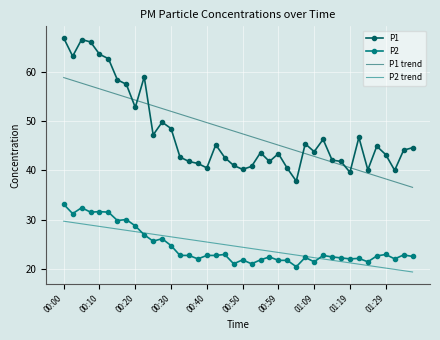

Which series has the largest range (max minus min)?

P1